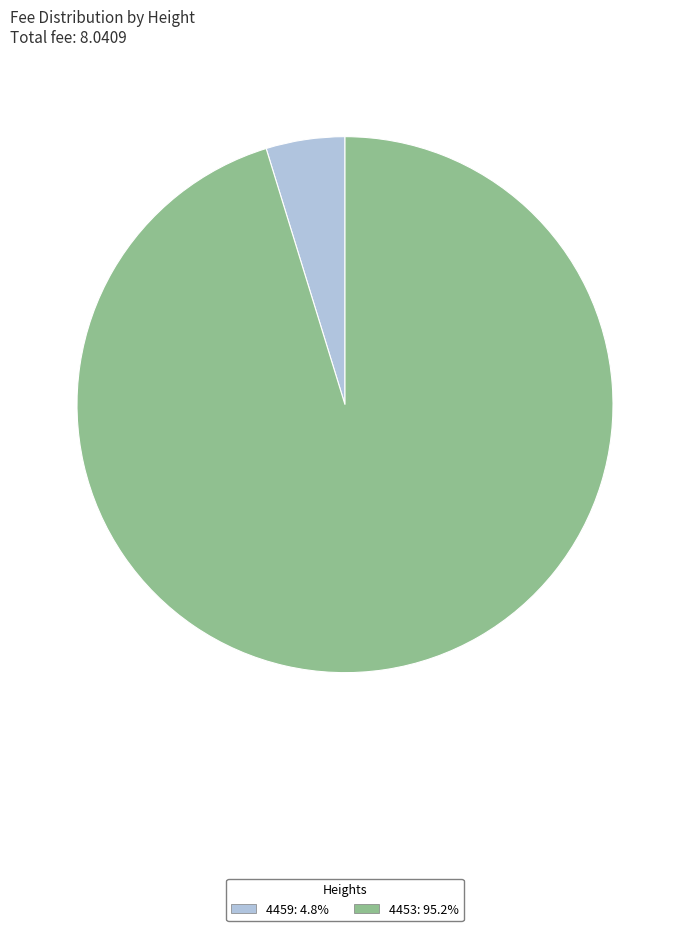

Which slice is the smallest?

4459